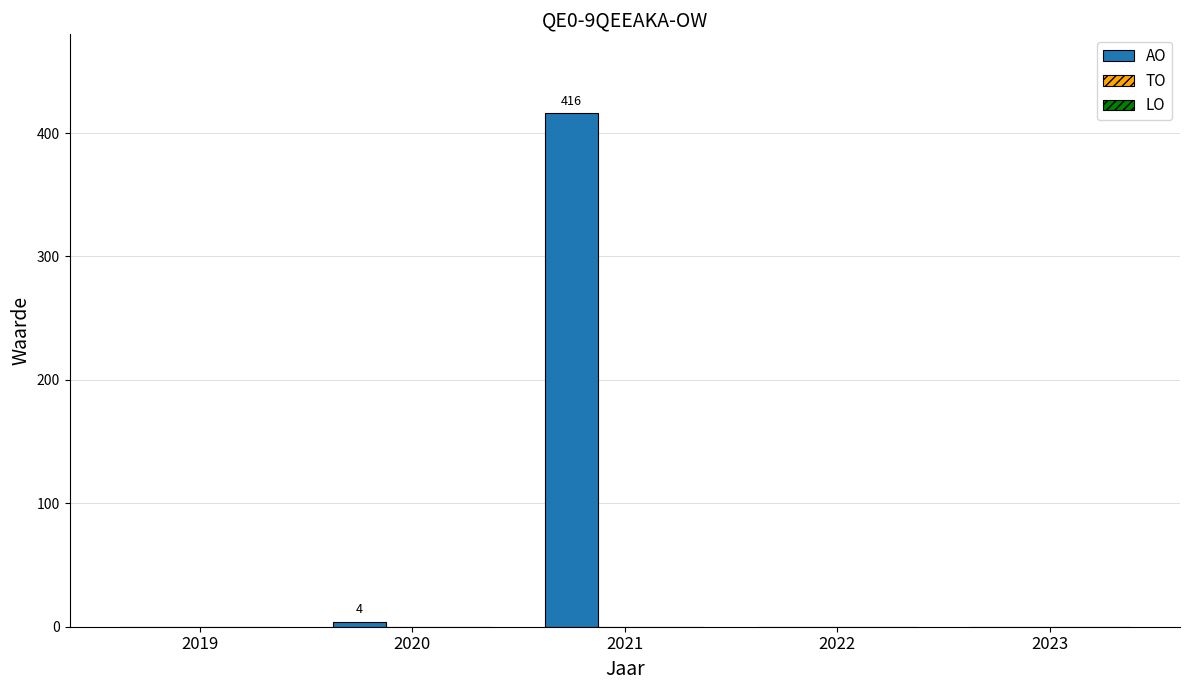

True or false: the data shows 148 at 2021.

False